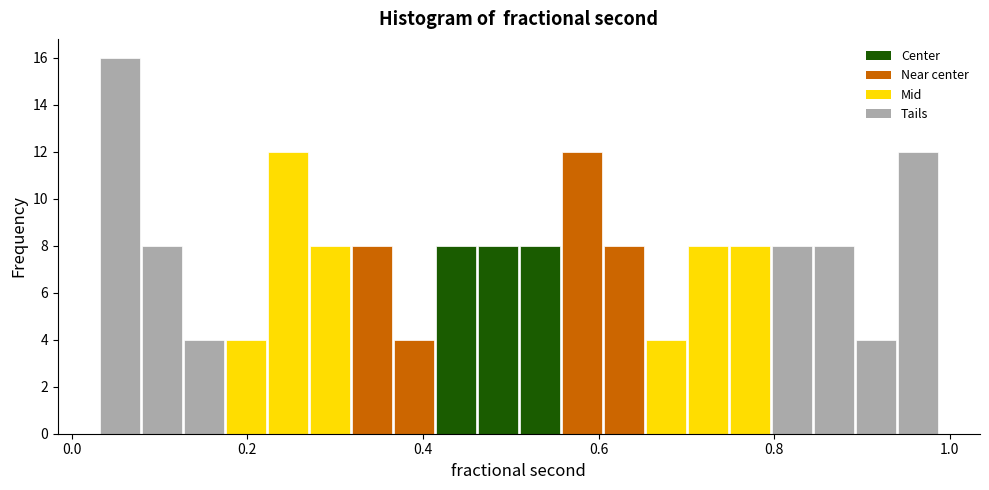

Read against the x-axis, roughly where is the centre of the tallest bar?

0.06